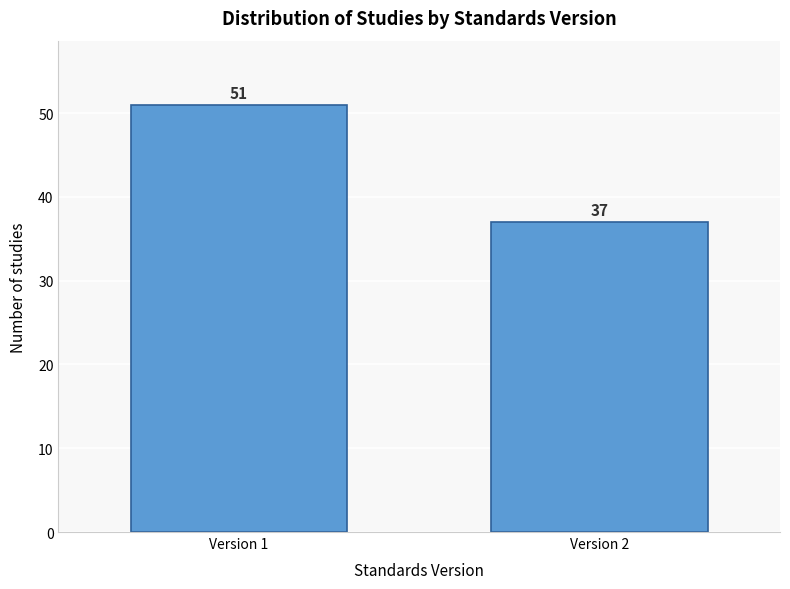

Reading left to right, extract all data points from this chart.

Version 1=51	Version 2=37